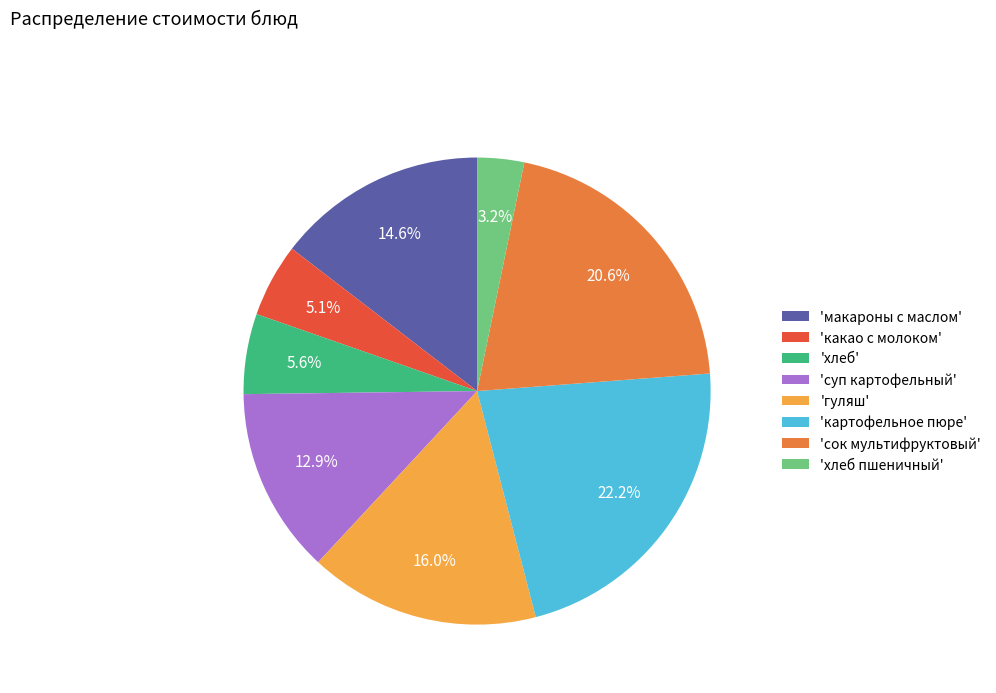

To the nearest percent, what is the difference between the largest and smallest slice percentages?

19%